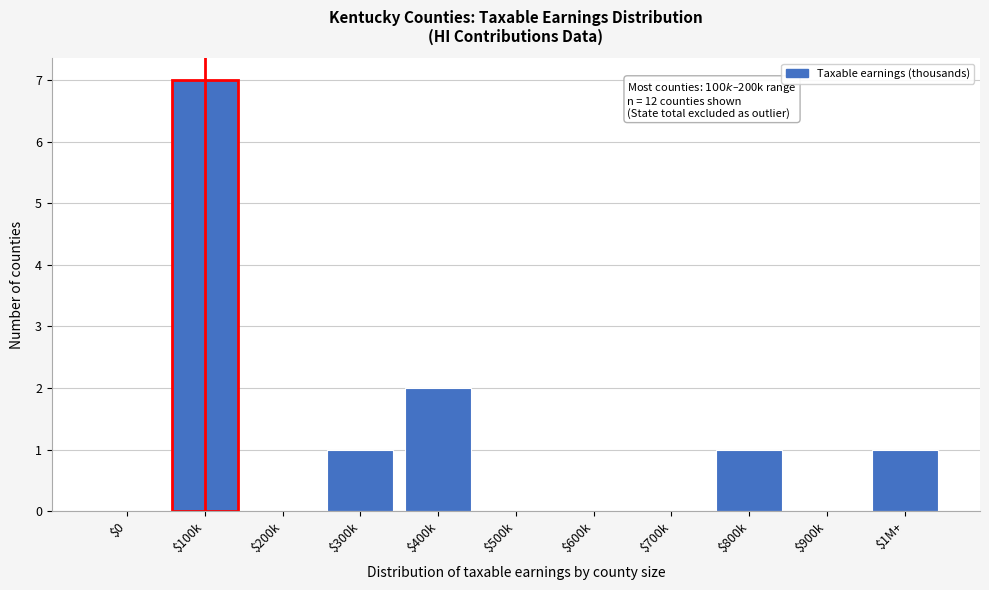

The value at $800k is 1. True or false?

True